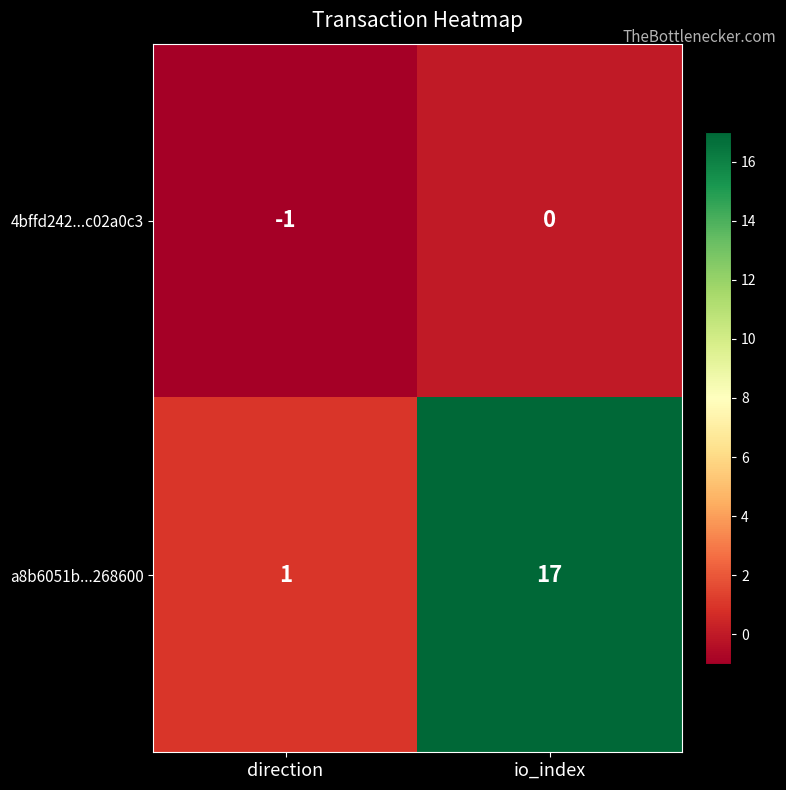

What is the difference between the maximum and minimum values in the a8b6051b...268600 series?

16